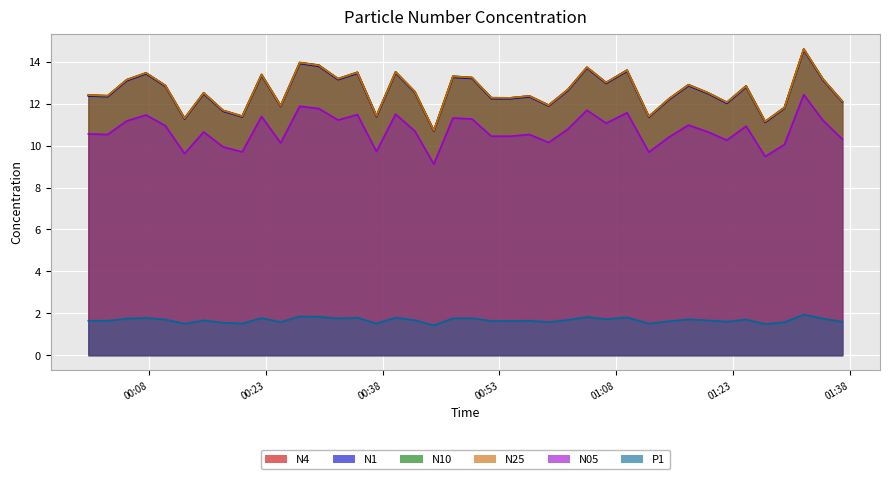

True or false: N05 and N4 cross at least once.

False